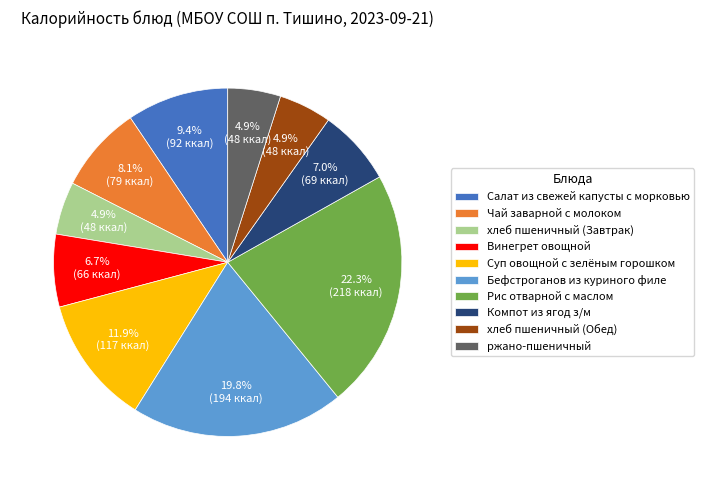

Do хлеб пшеничный (Завтрак) and Суп овощной с зелёным горошком together represent more than half of the pie?

No